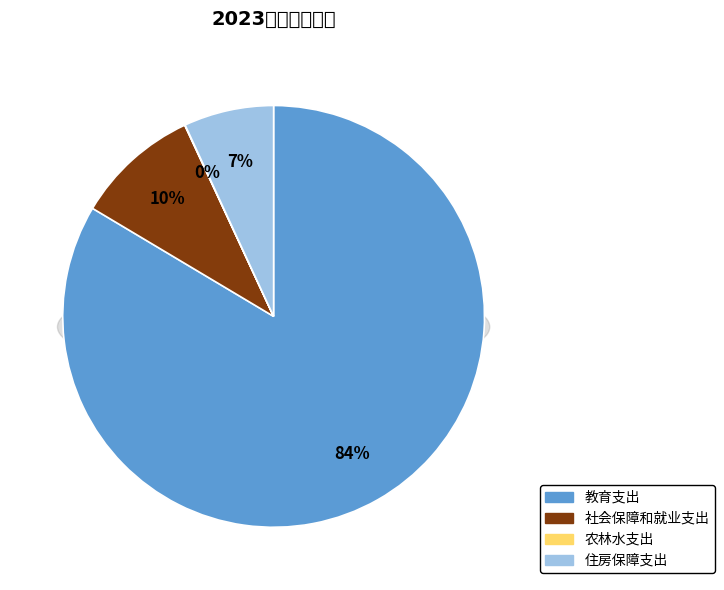

Is there a majority slice in this chart?

Yes